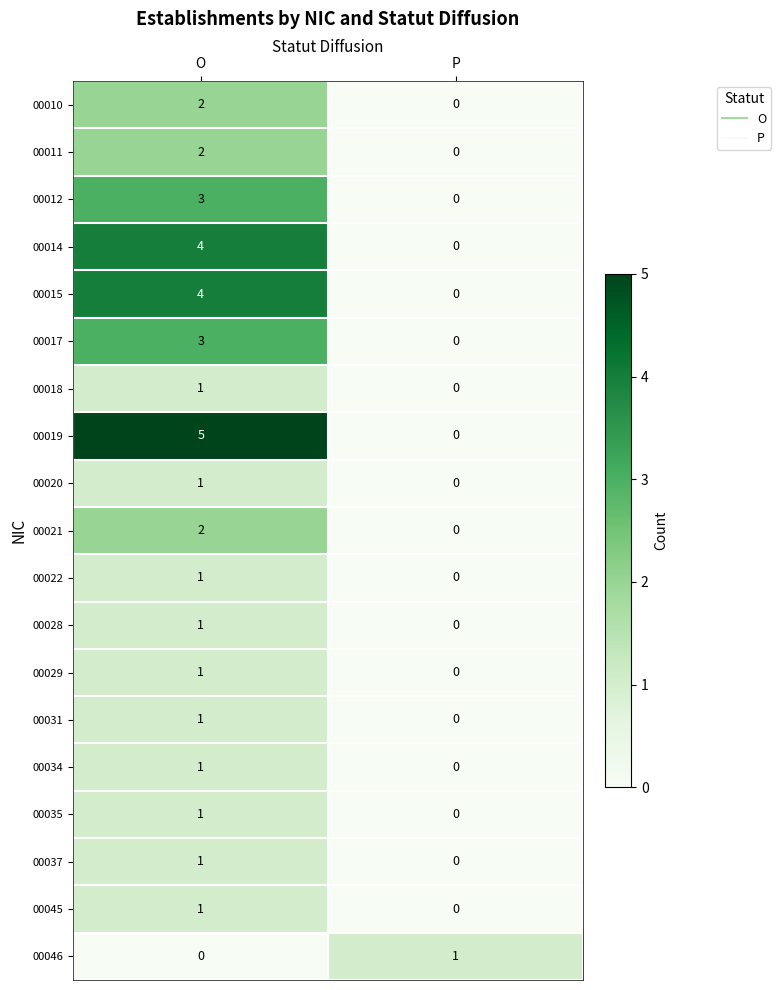

Which series changed the most between O and P?

00019